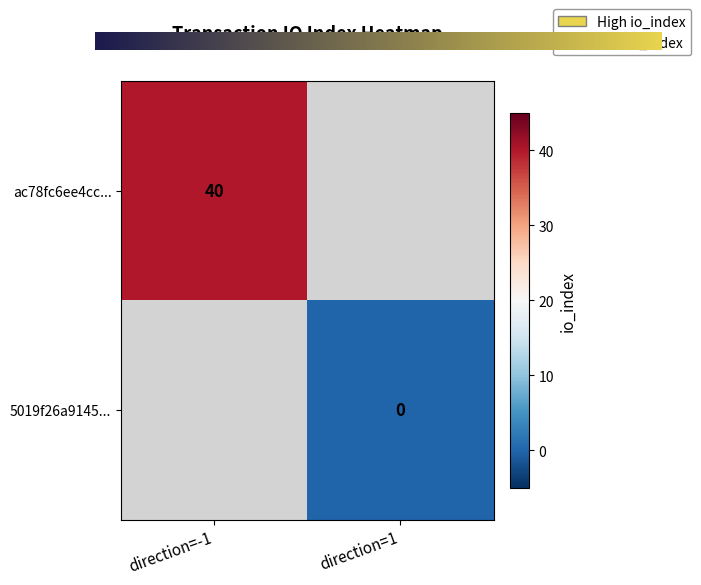

Reading left to right, what are all the values shown in this chart?

ac78fc6ee4cc61f3705c81d28619e152e60f469: -1	40
5019f26a91451bfdbb6cdad3e4152a3f1efc5c8: 1	0